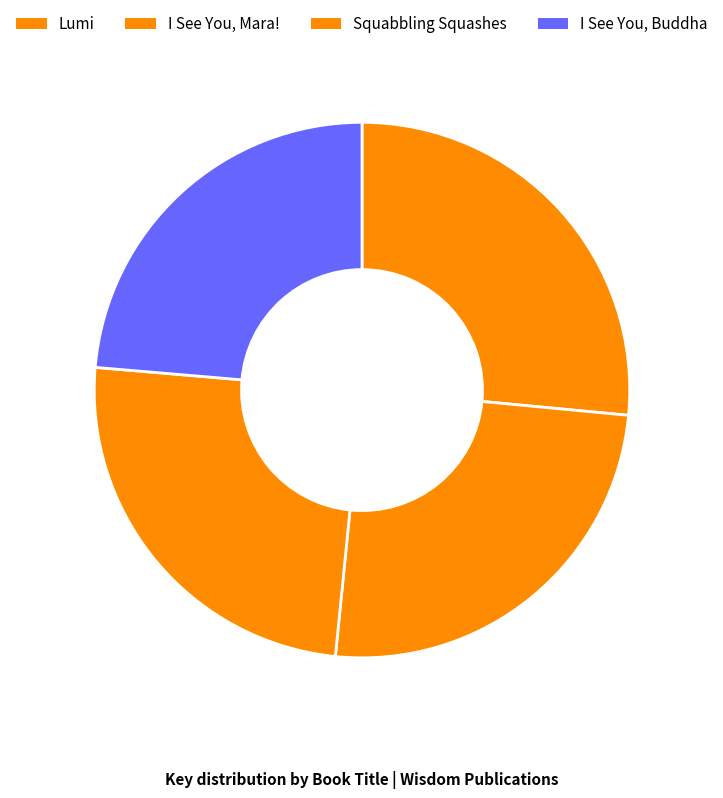

How many segments does this pie chart have?

4